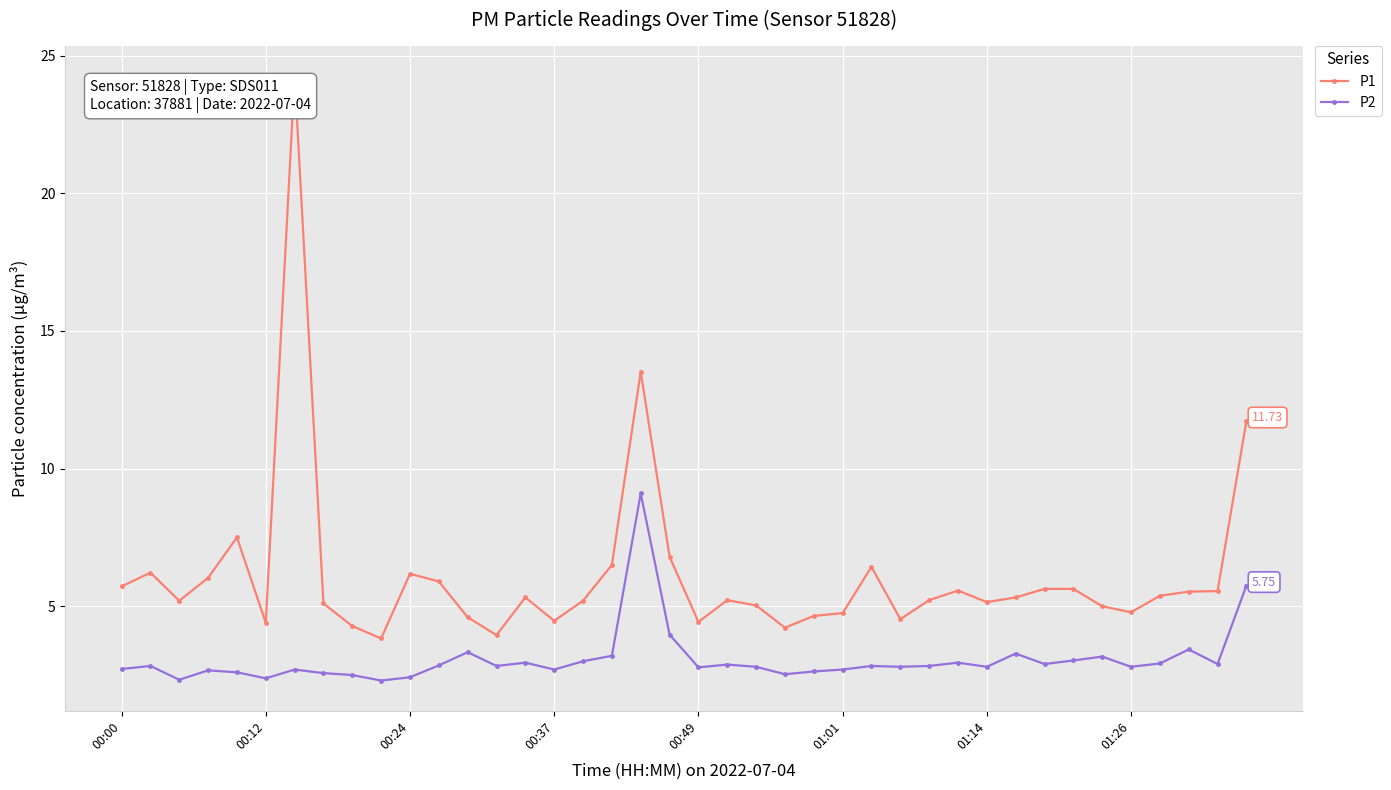

What is the difference between the maximum and minimum values in the P1 series?

20.4